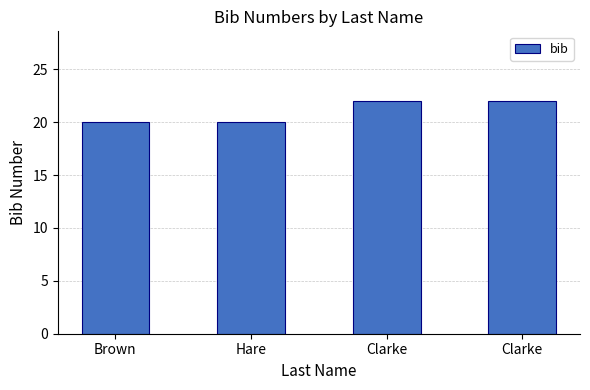

What is the difference between the maximum and minimum values?

2